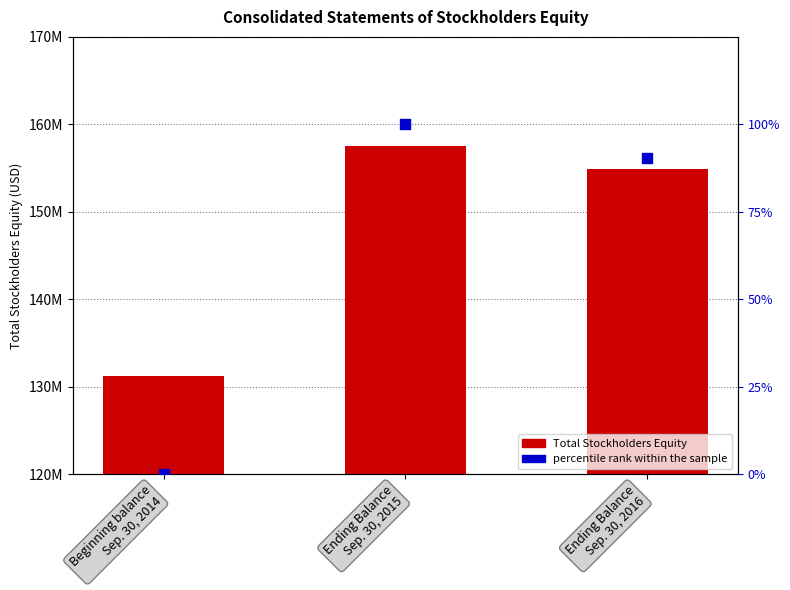

Which series contains the lowest Y value?

percentile rank within the sample